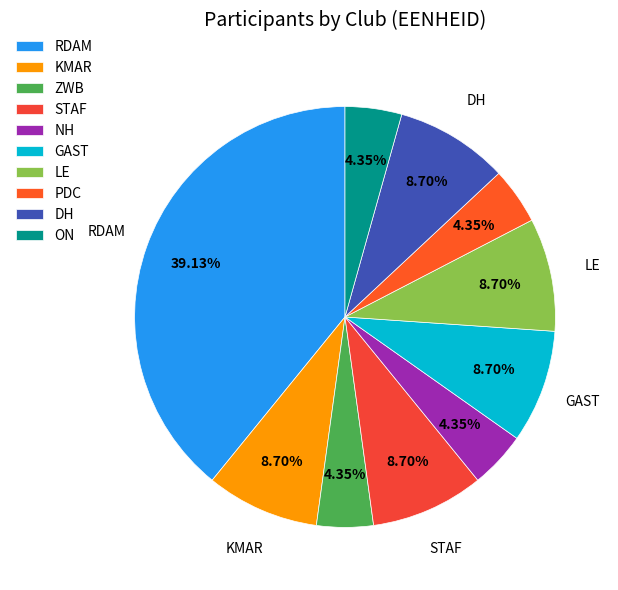

Which slice is the largest?

RDAM